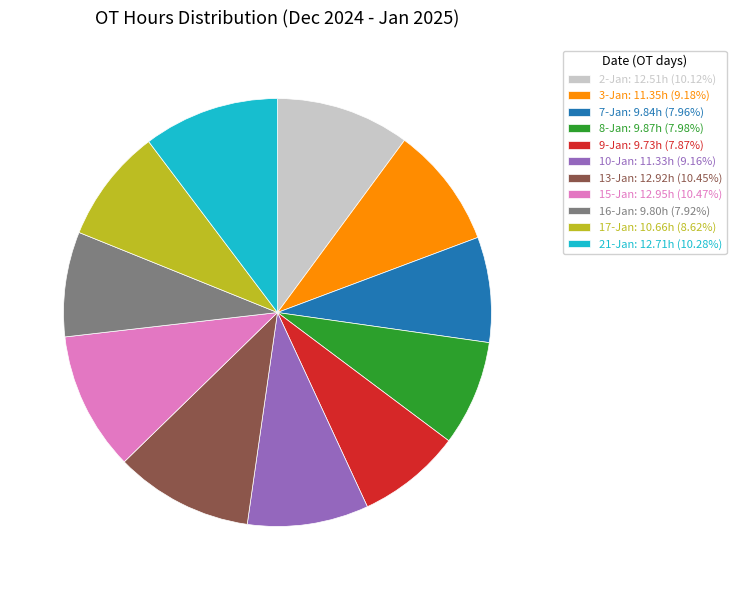

How many slices are in this pie chart?

11